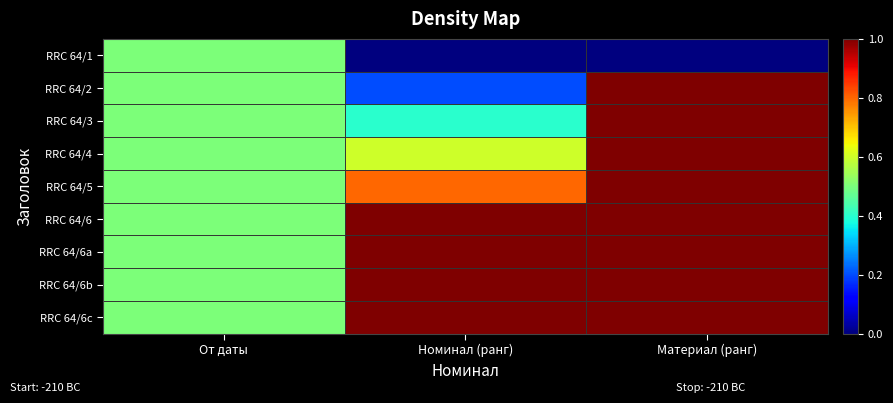

At which category does the chart reach its minimum across all series?

Номинал (ранг)